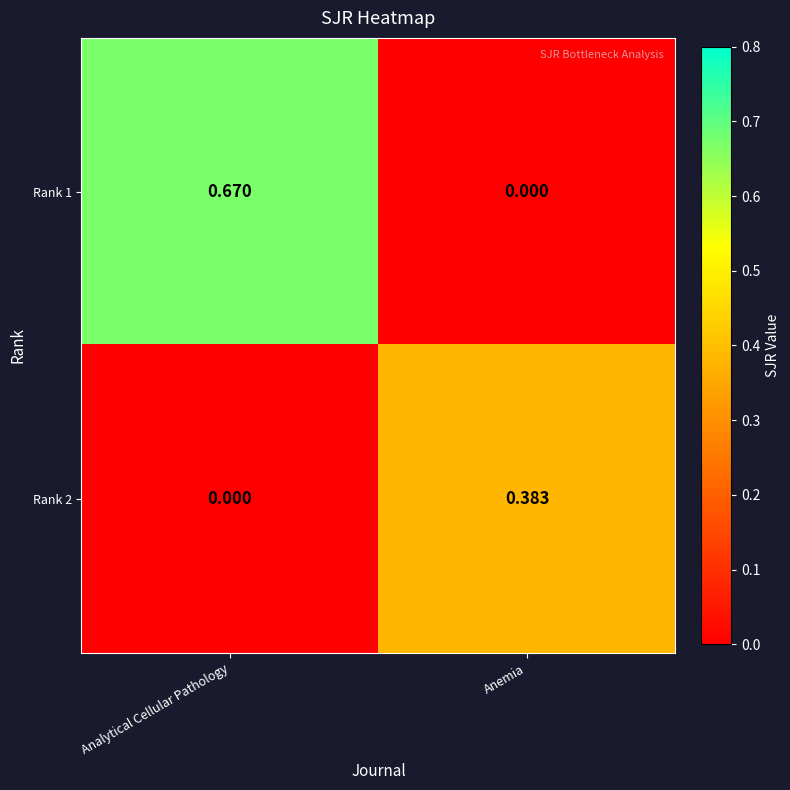

Which series has the widest spread of values?

Rank 1